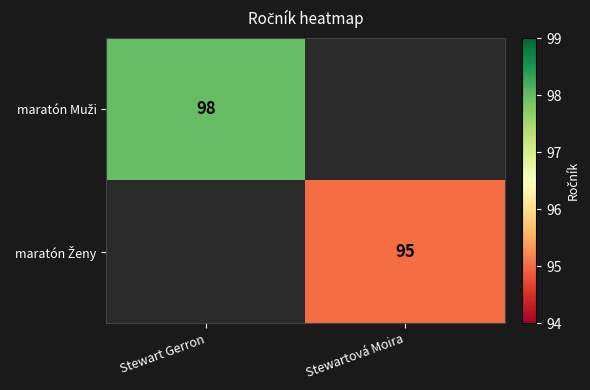

Is the value of maratón Ženy at Stewart Gerron greater than the value of maratón Muži at Stewart Gerron?

No